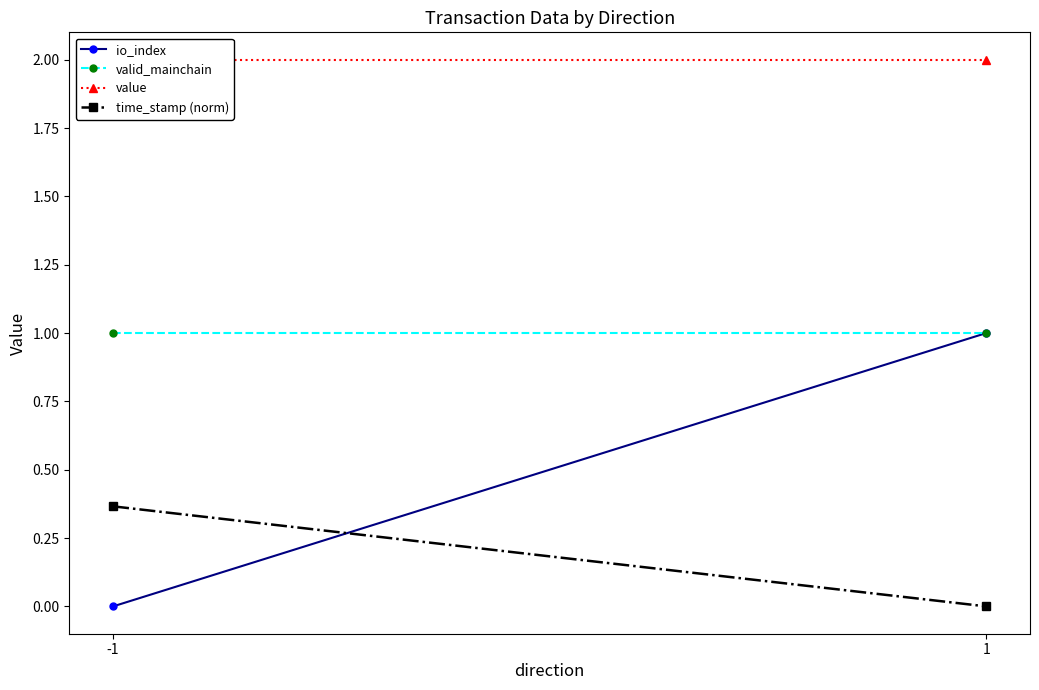

Reading right to left, list all the values displayed in this chart.

io_index: 1=1.0	-1=0.0
valid_mainchain: 1=1.0	-1=1.0
value: 1=2.0	-1=2.0
time_stamp (norm): 1=0.0	-1=0.4